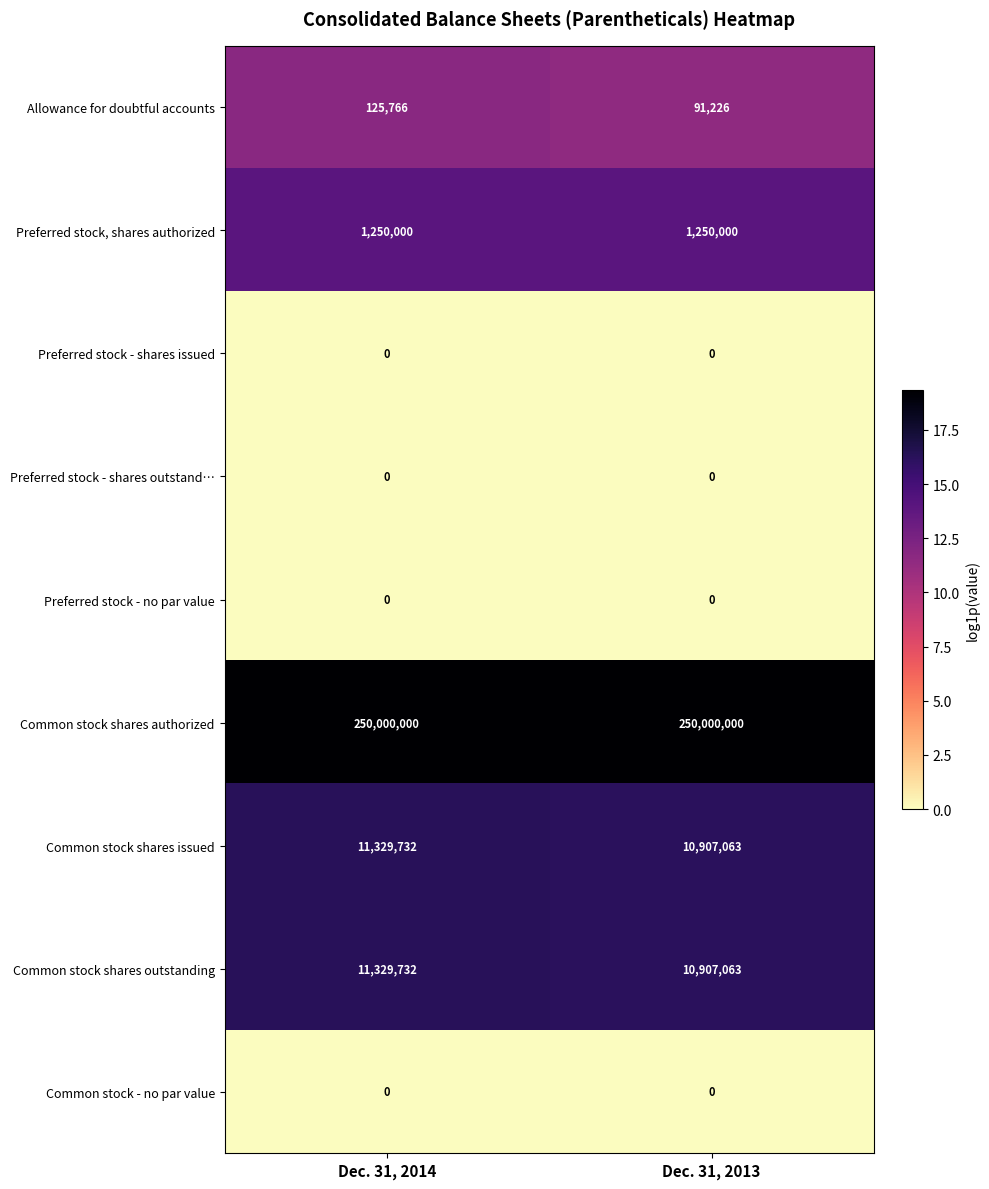

Read the Common stock shares authorized value at Dec. 31, 2014.

250000000